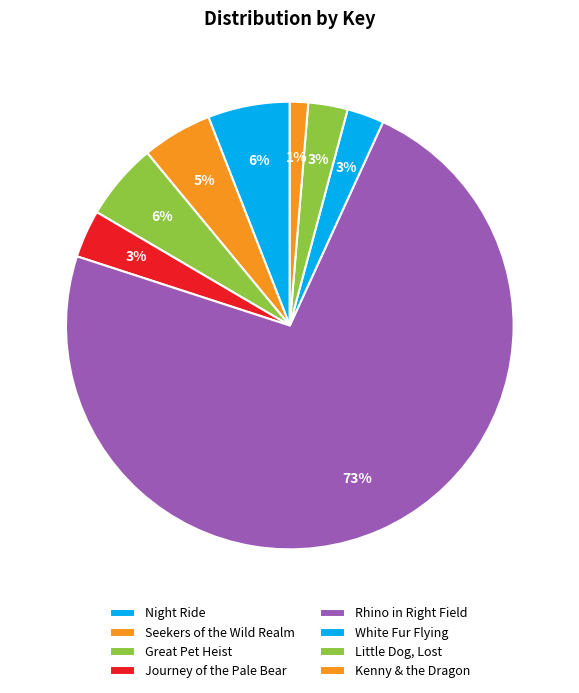

Count the number of slices in the pie.

8